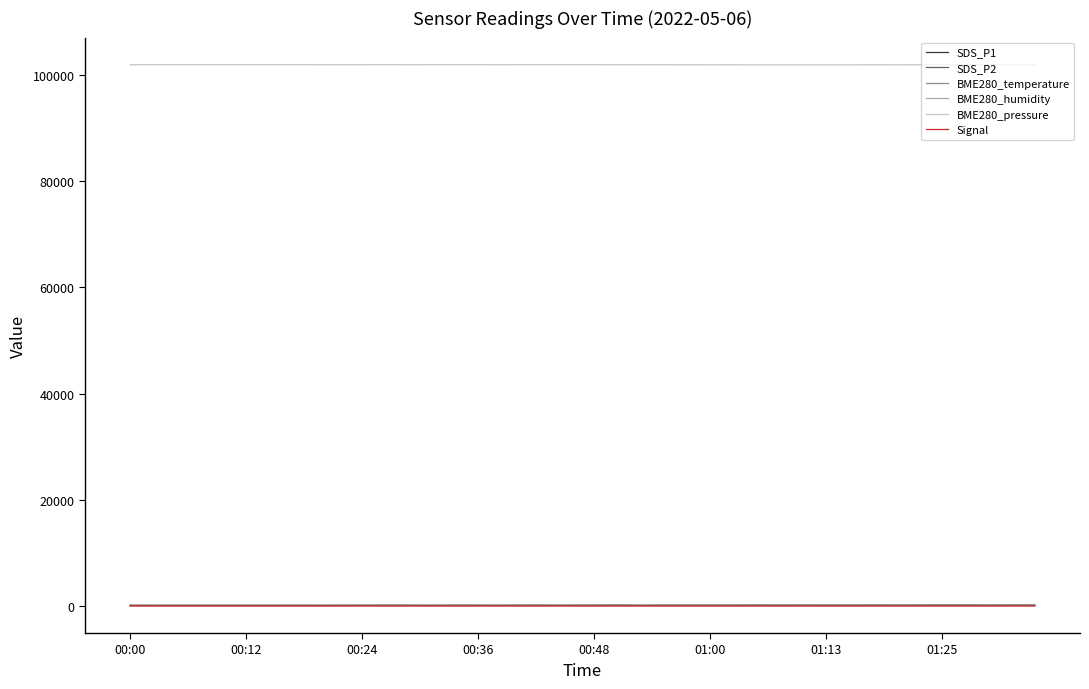

True or false: BME280_humidity and BME280_pressure intersect in this chart.

False